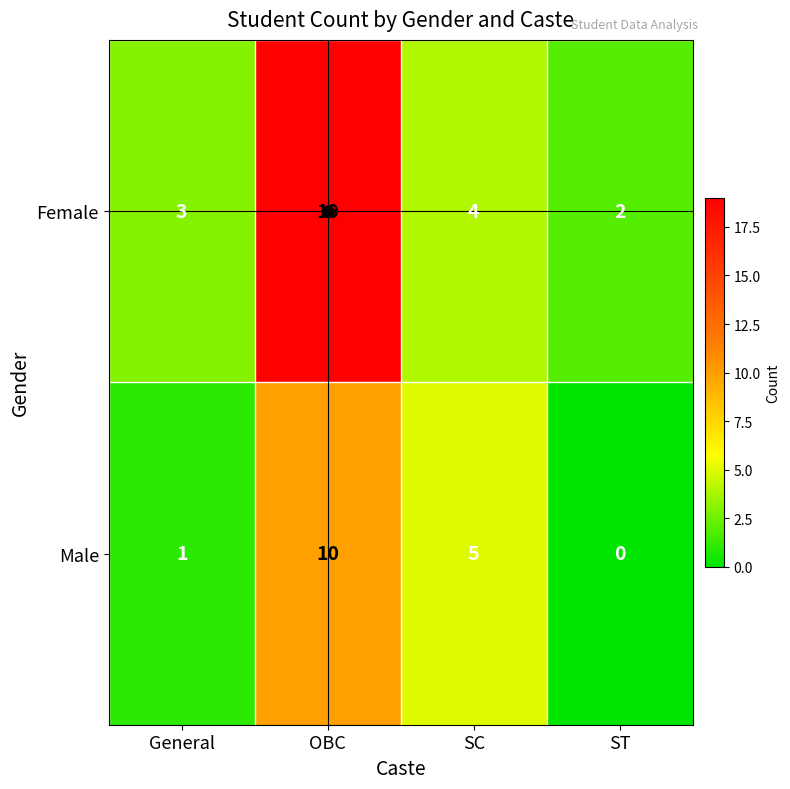

Rank the series by their maximum value, from highest to lowest.

Female, Male